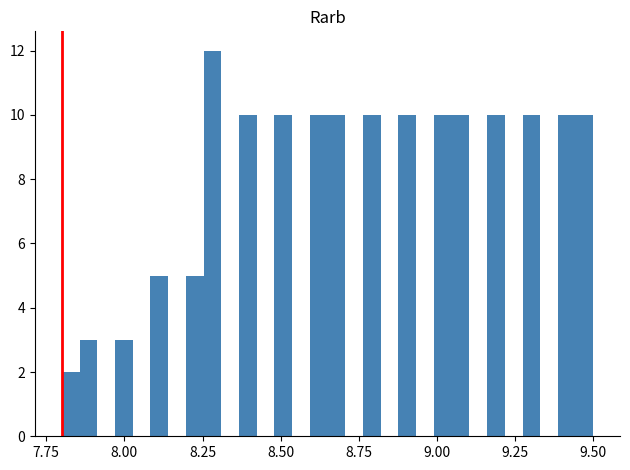

Read against the x-axis, roughly where is the centre of the tallest bar?

8.30